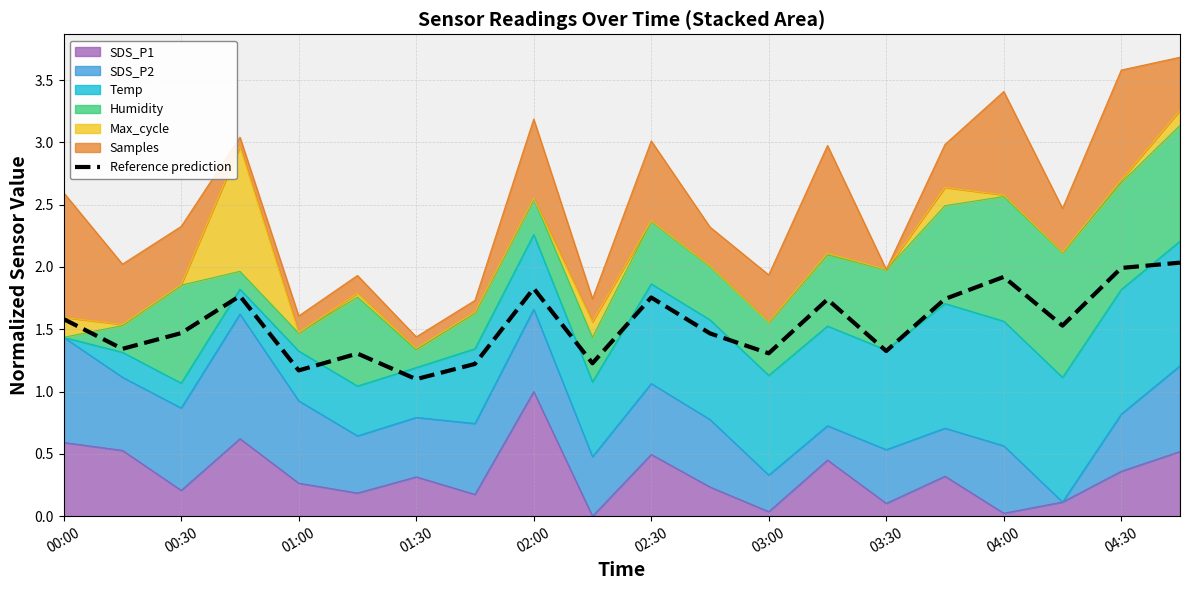

What is the value of the 4th point from the left?

1.8